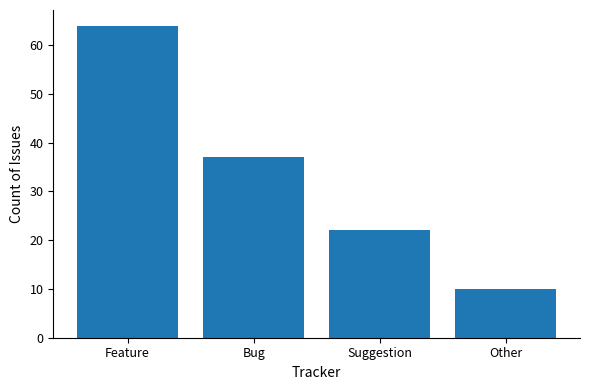

Count the number of data series in this chart.

1